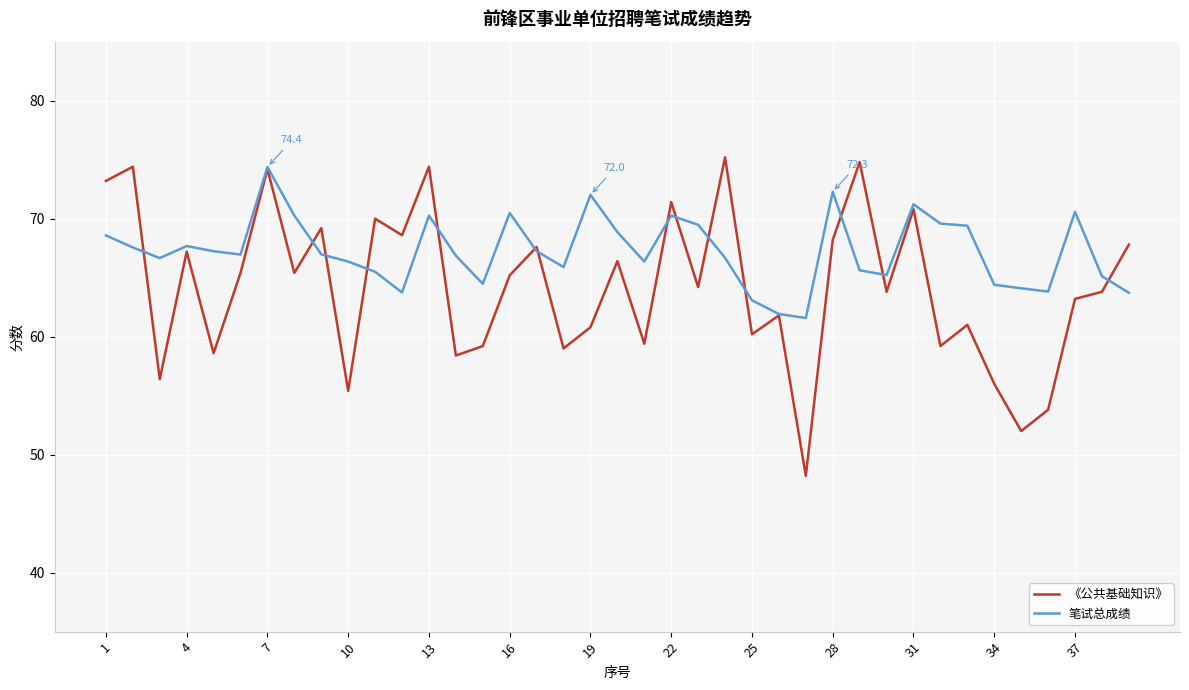

Which series has the widest spread of values?

《公共基础知识》